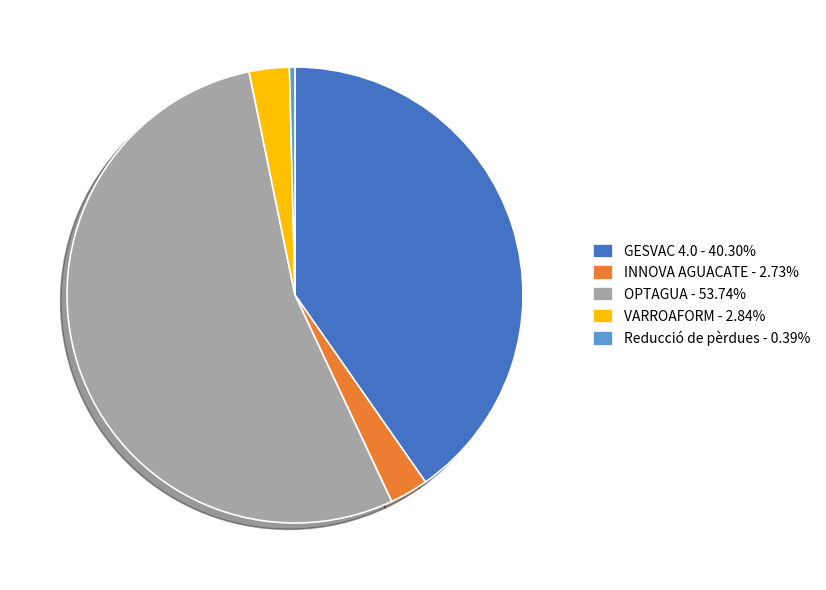

Which slice is the largest?

OPTAGUA